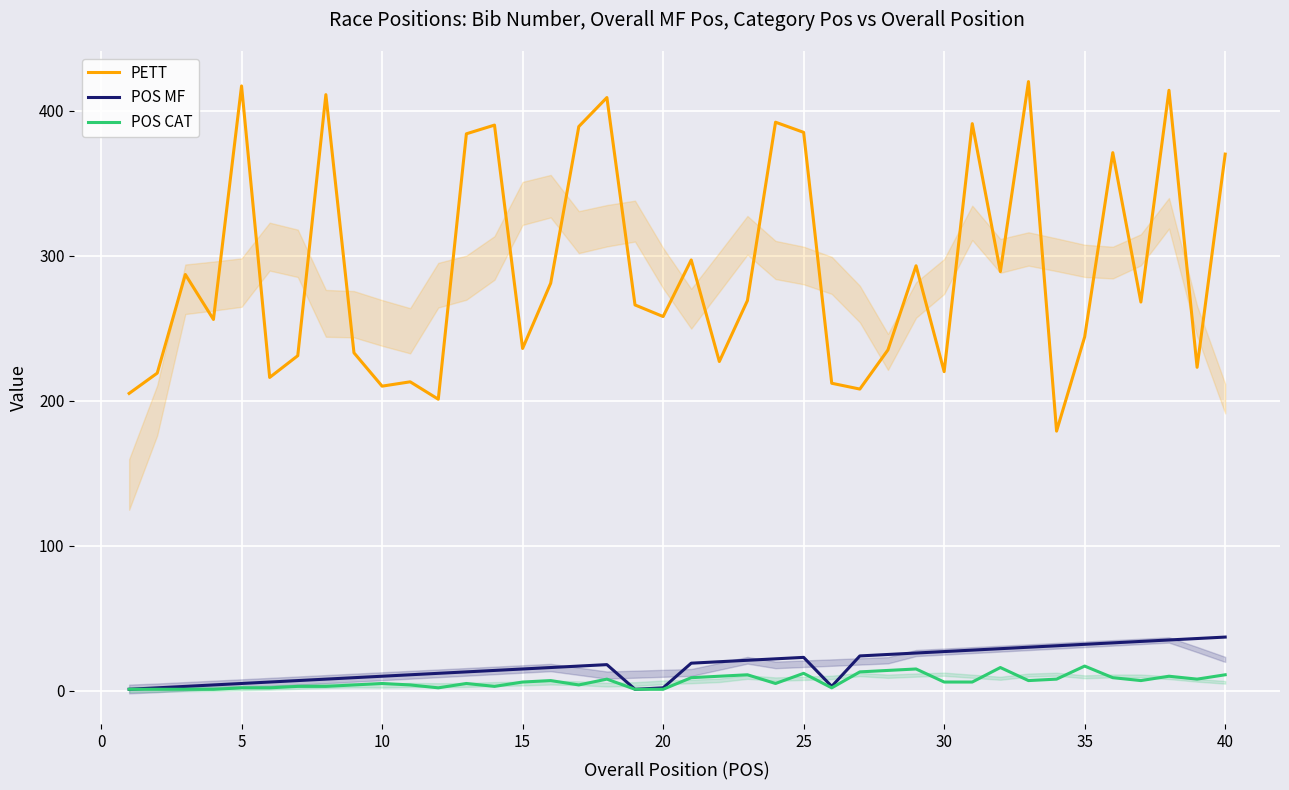

True or false: POS CAT and PETT cross at least once.

False